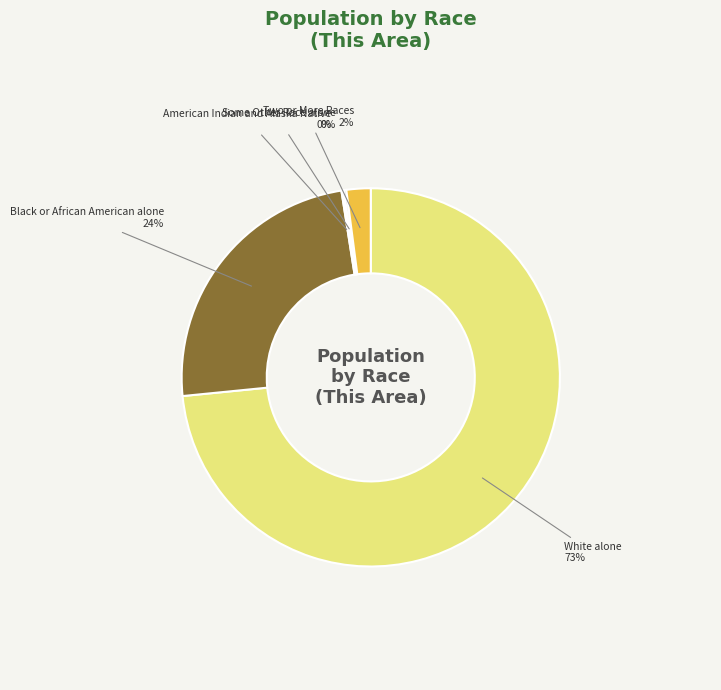

Is there any slice that represents more than half of the pie?

Yes